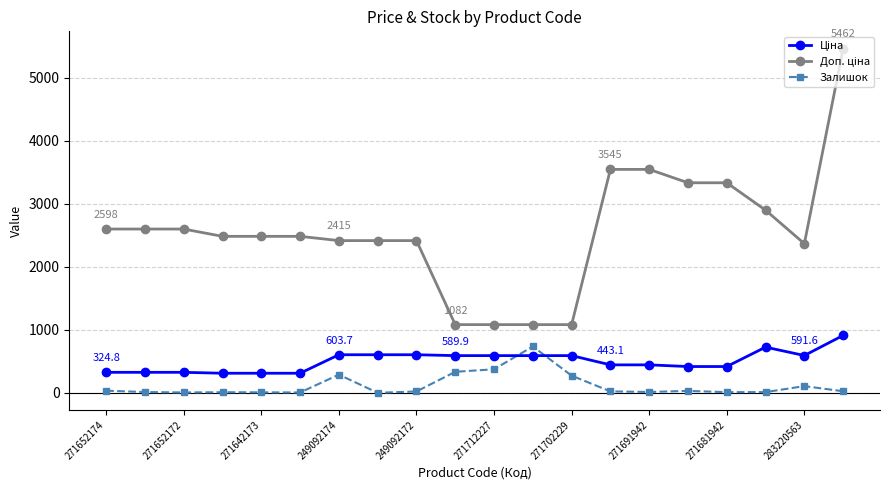

What is the maximum value shown in the chart?

5462.3